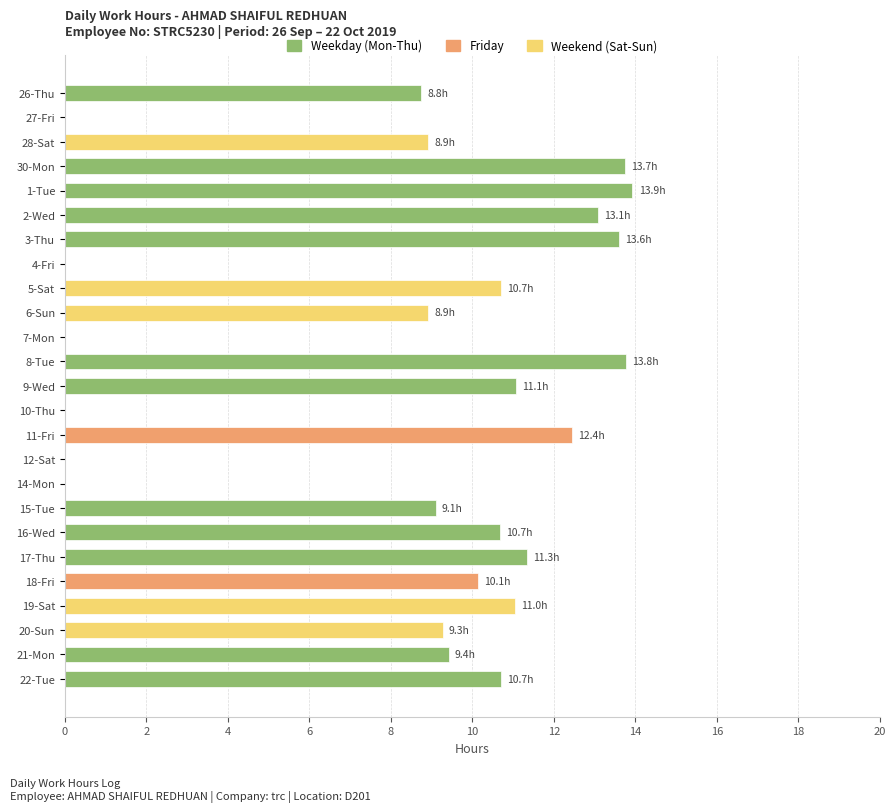

Approximately how many times larger is the value at 16-Wed compared to 28-Sat?

1.2